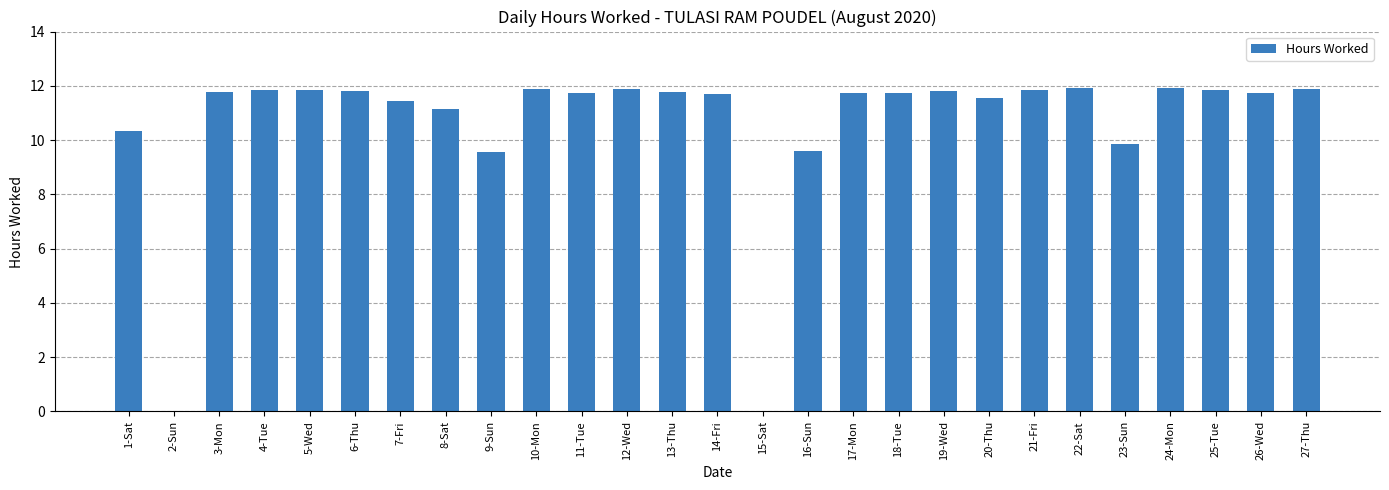

What is the sum of the values at 26-Wed and 6-Thu?

23.5